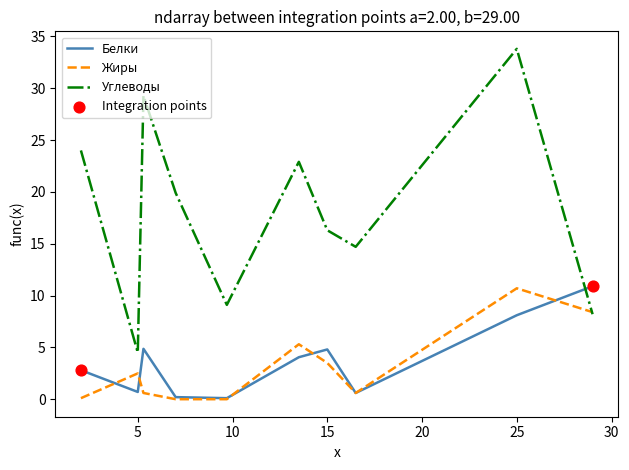

Which series has the widest spread of values?

Углеводы